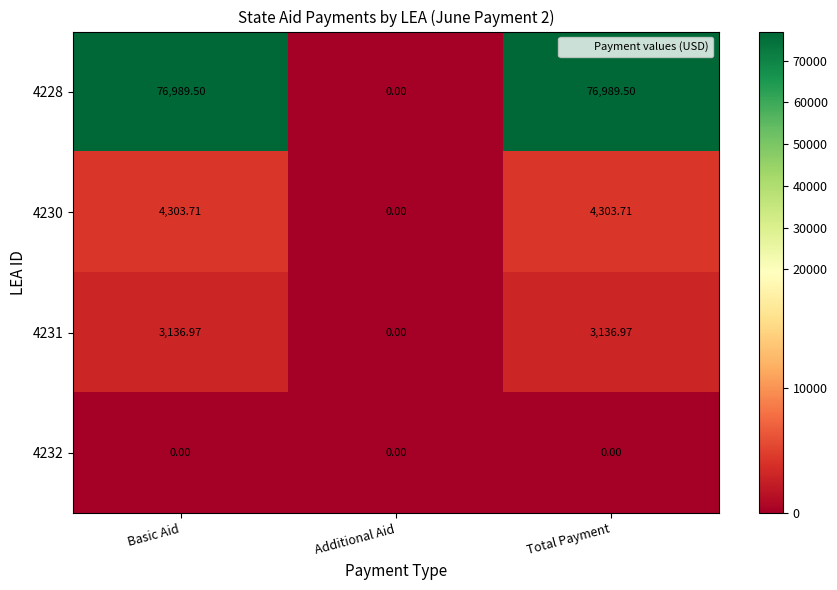

Count the number of data series in this chart.

4